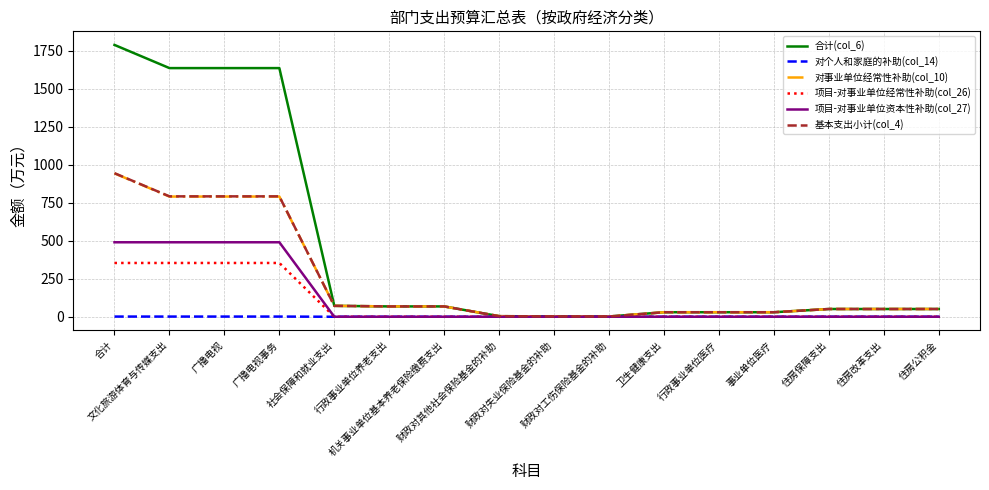

How many distinct data groups are displayed?

6